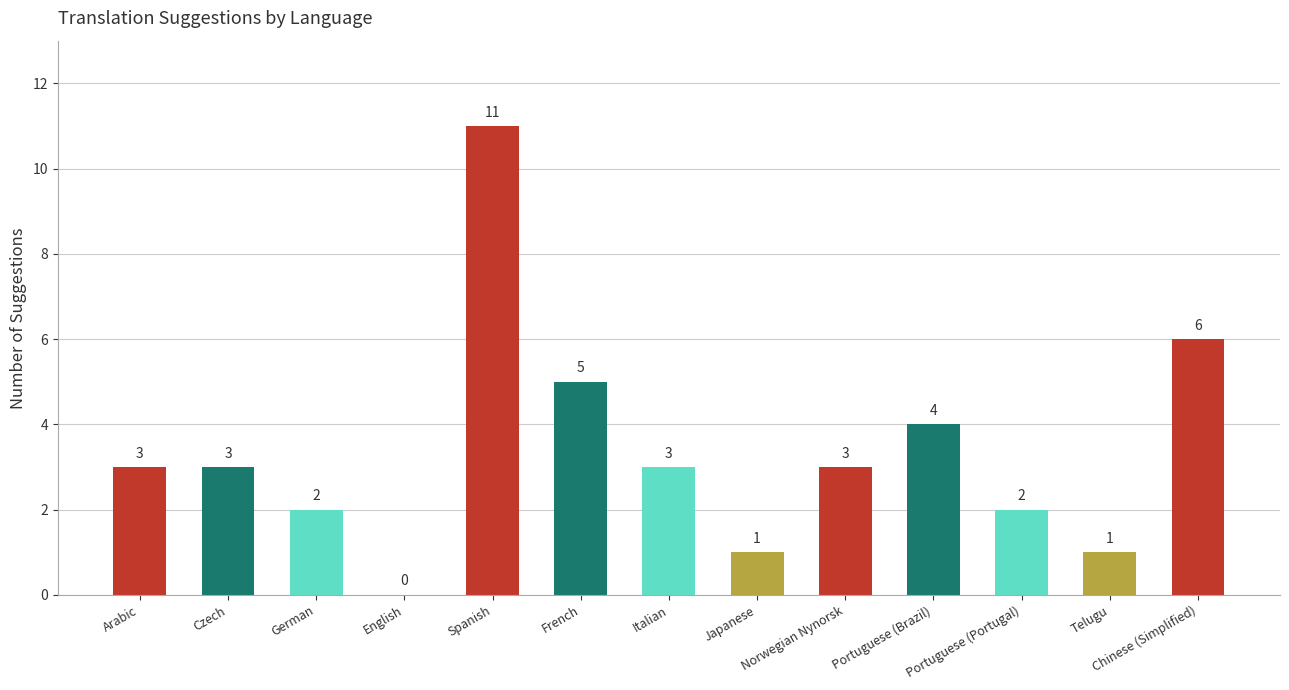

Reading right to left, transcribe all the data shown in this chart.

Chinese (Simplified)=6	Telugu=1	Portuguese (Portugal)=2	Portuguese (Brazil)=4	Norwegian Nynorsk=3	Japanese=1	Italian=3	French=5	Spanish=11	English=0	German=2	Czech=3	Arabic=3